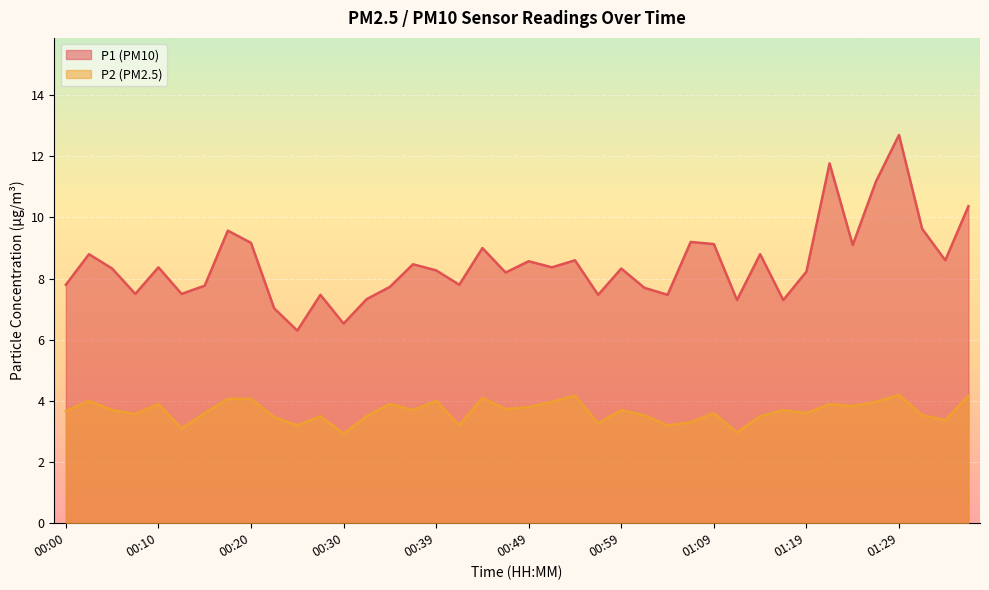

Where does the P2 series first go above 3?

00:00